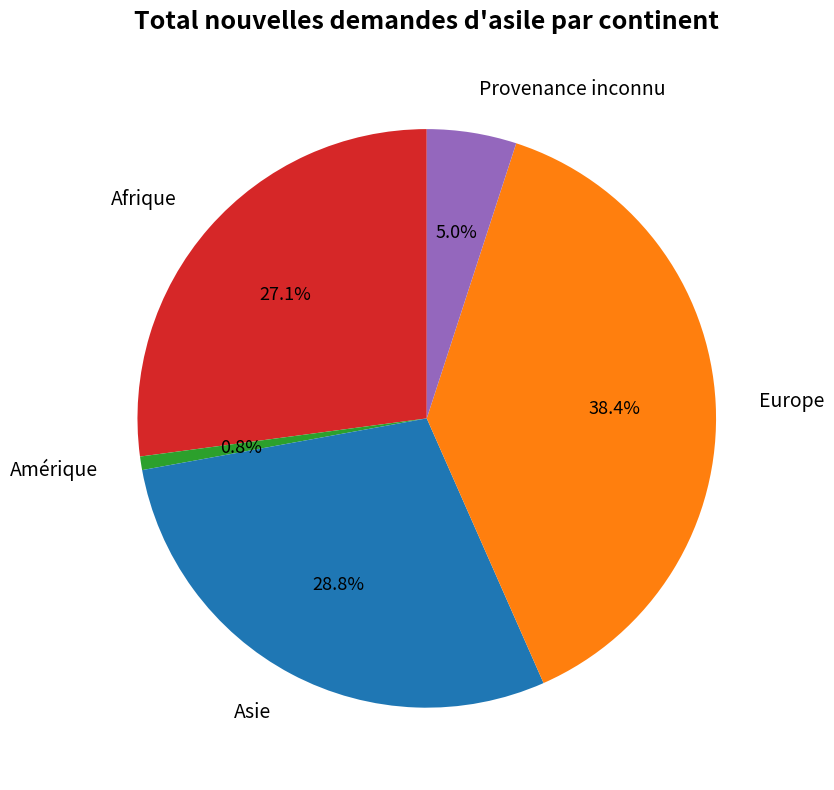

Rank the categories by value from highest to lowest.

Europe, Asie, Afrique, Provenance inconnu, Amérique